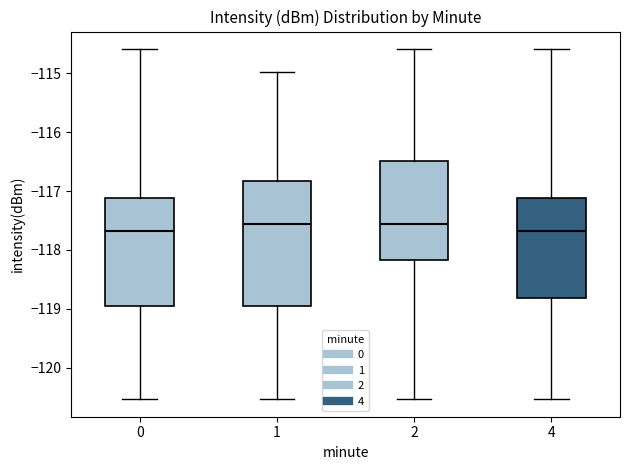

Which box is the tallest, from its lower edge to its upper edge?

1